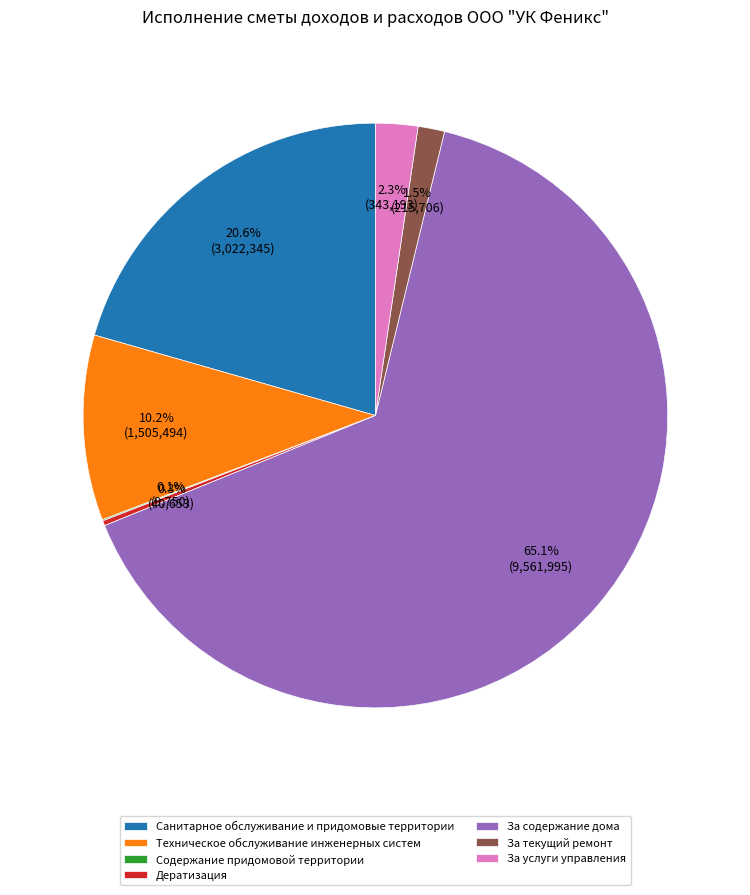

Which slice represents more than half of the pie?

За содержание дома